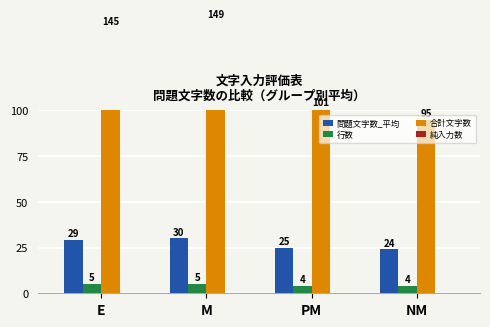

What is the label of the 3rd bar from the left?

PM